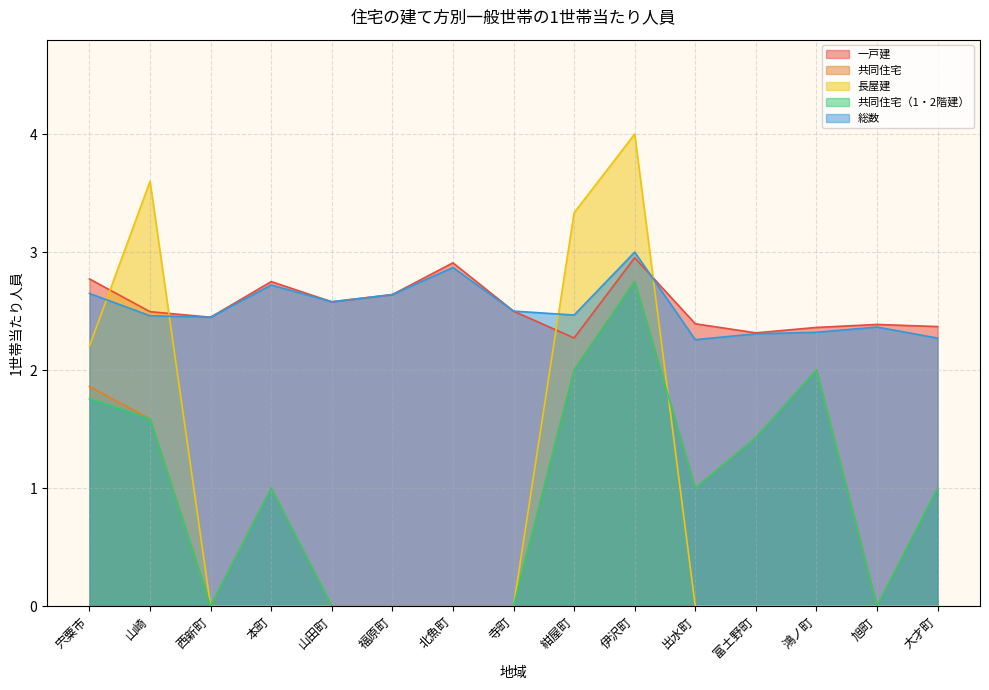

How many interior local valleys does the 共同住宅 series have?

3